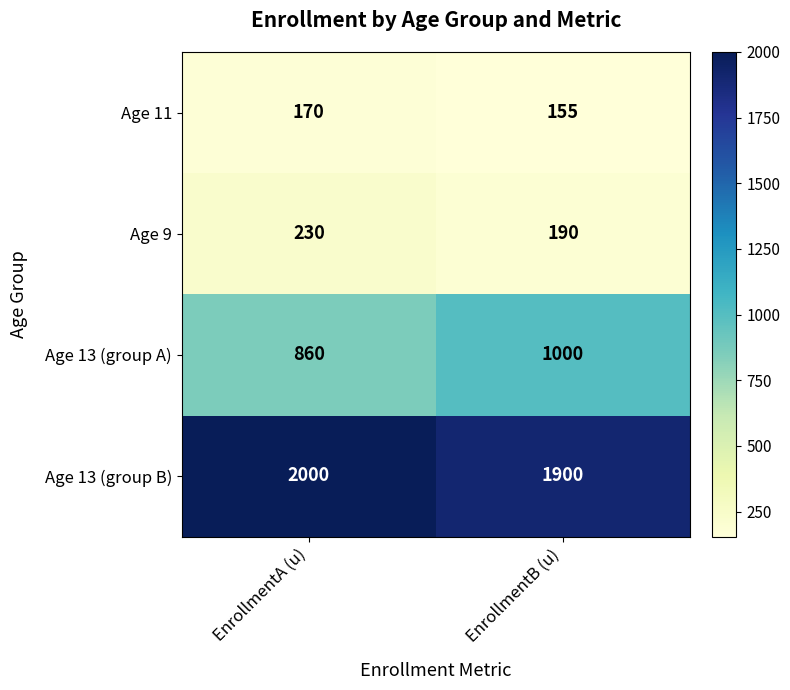

Reading left to right, list all the values displayed in this chart.

Age 11: EnrollmentA (u)=170	EnrollmentB (u)=155
Age 9: EnrollmentA (u)=230	EnrollmentB (u)=190
Age 13 (group A): EnrollmentA (u)=860	EnrollmentB (u)=1000
Age 13 (group B): EnrollmentA (u)=2000	EnrollmentB (u)=1900